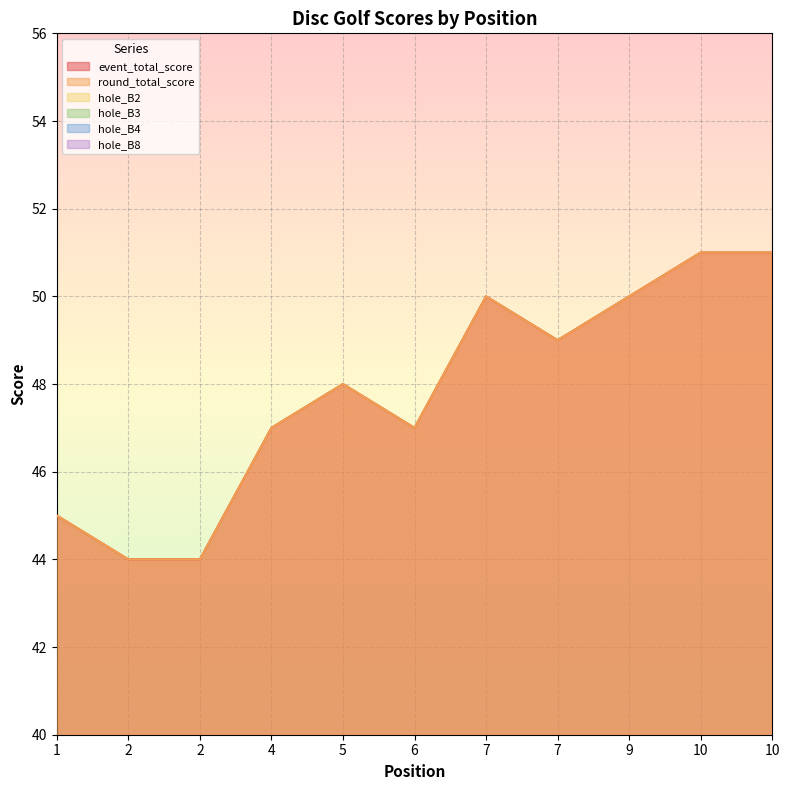

Reading left to right, list all the values displayed in this chart.

event_total_score: 45	44	44	47	48	47	50	49	50	51	51
round_total_score: 45	44	44	47	48	47	50	49	50	51	51
hole_B2: 3	3	3	3	4	2	4	3	3	3	3
hole_B3: 3	3	3	3	3	3	3	2	3	3	4
hole_B4: 3	3	3	3	3	3	4	3	4	2	3
hole_B8: 3	3	3	3	3	2	4	3	3	3	3